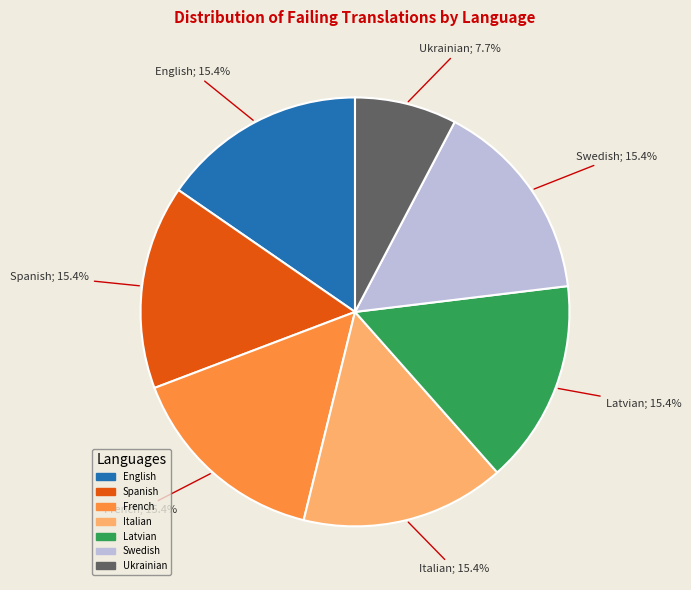

Is there a majority slice in this chart?

No